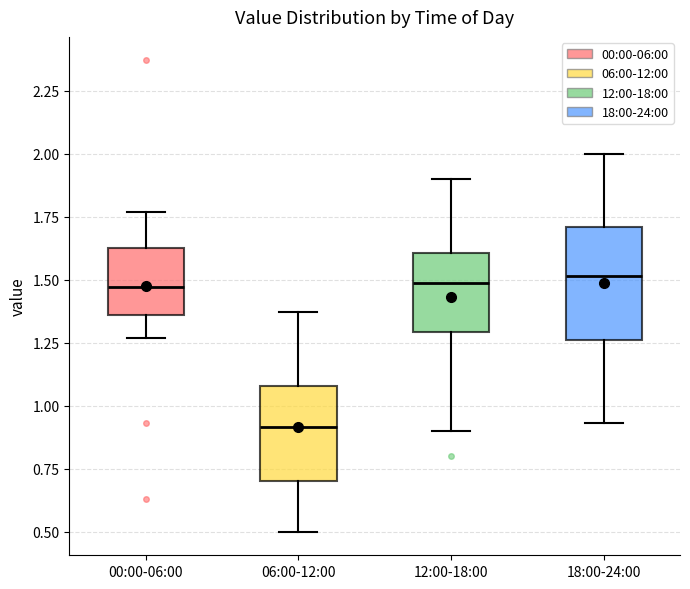

Reading left to right, read every box against the y-axis: the position of its median line, the range the box covers, and the ends of its whiskers. The values are not printed on the chart, so give them approximately, as read against the axis.

00:00-06:00: median 1.45, box 1.35 to 1.65, whiskers 1.25 to 1.75
06:00-12:00: median 0.90, box 0.70 to 1.10, whiskers 0.50 to 1.35
12:00-18:00: median 1.50, box 1.30 to 1.60, whiskers 0.90 to 1.90
18:00-24:00: median 1.50, box 1.25 to 1.70, whiskers 0.95 to 2.00